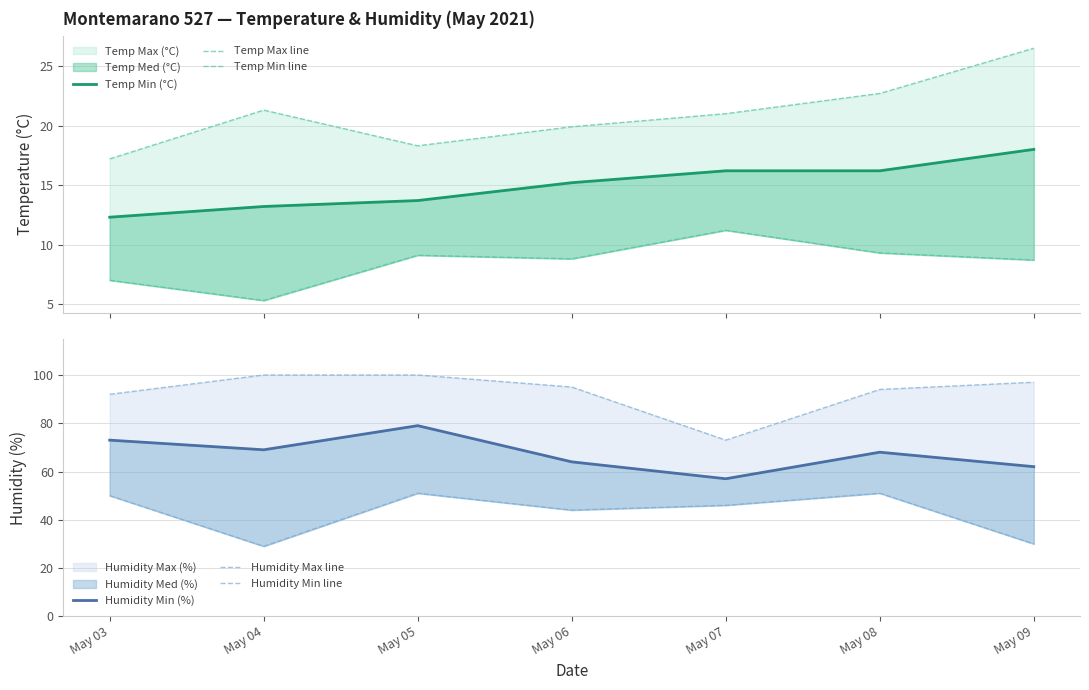

Rank the categories by Temp Max line value from lowest to highest.

May 03, May 05, May 06, May 07, May 04, May 08, May 09